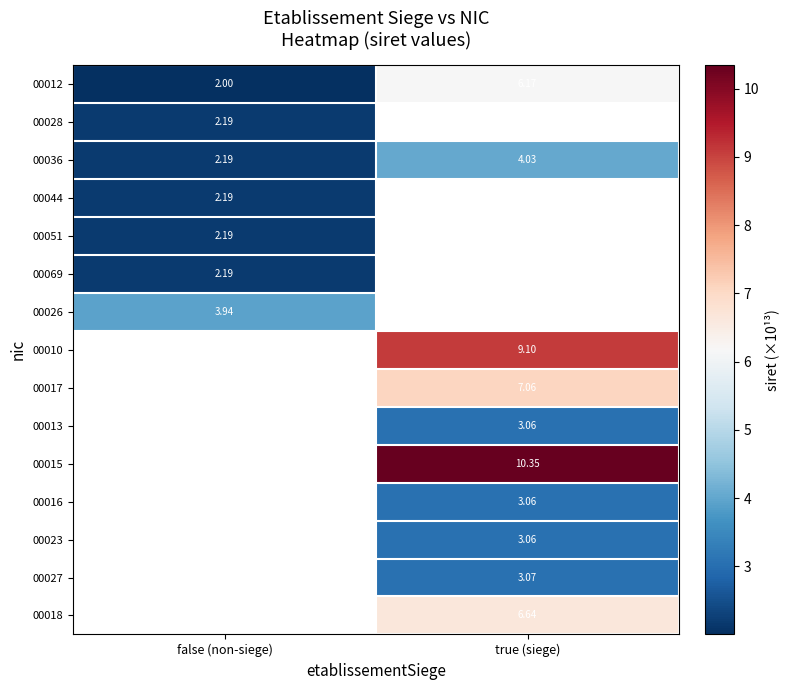

The row_7 series shows 12.7 at true (siege). True or false?

False